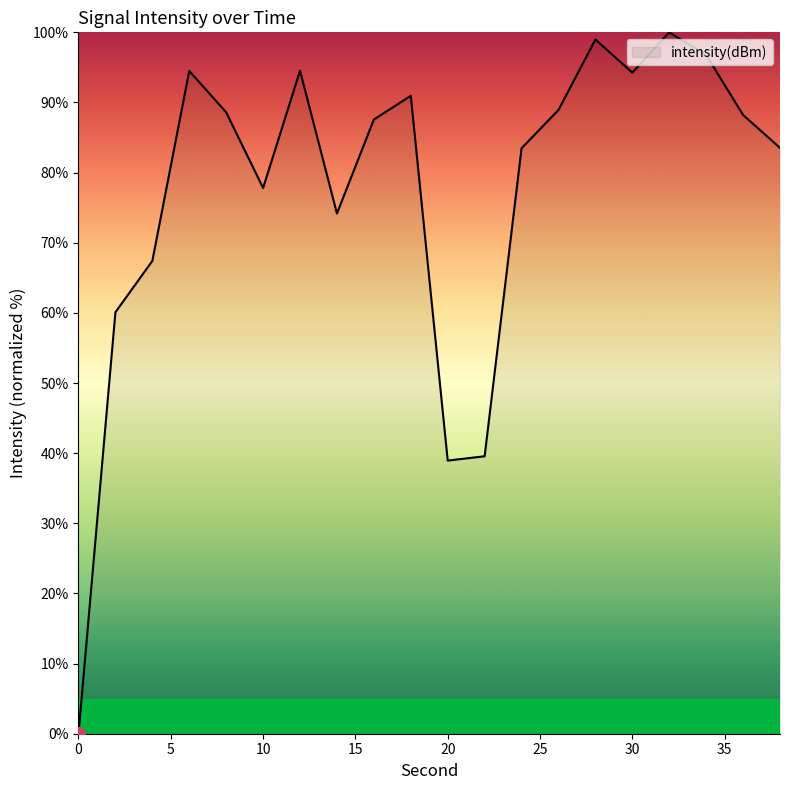

What is the greatest value displayed?

100.0